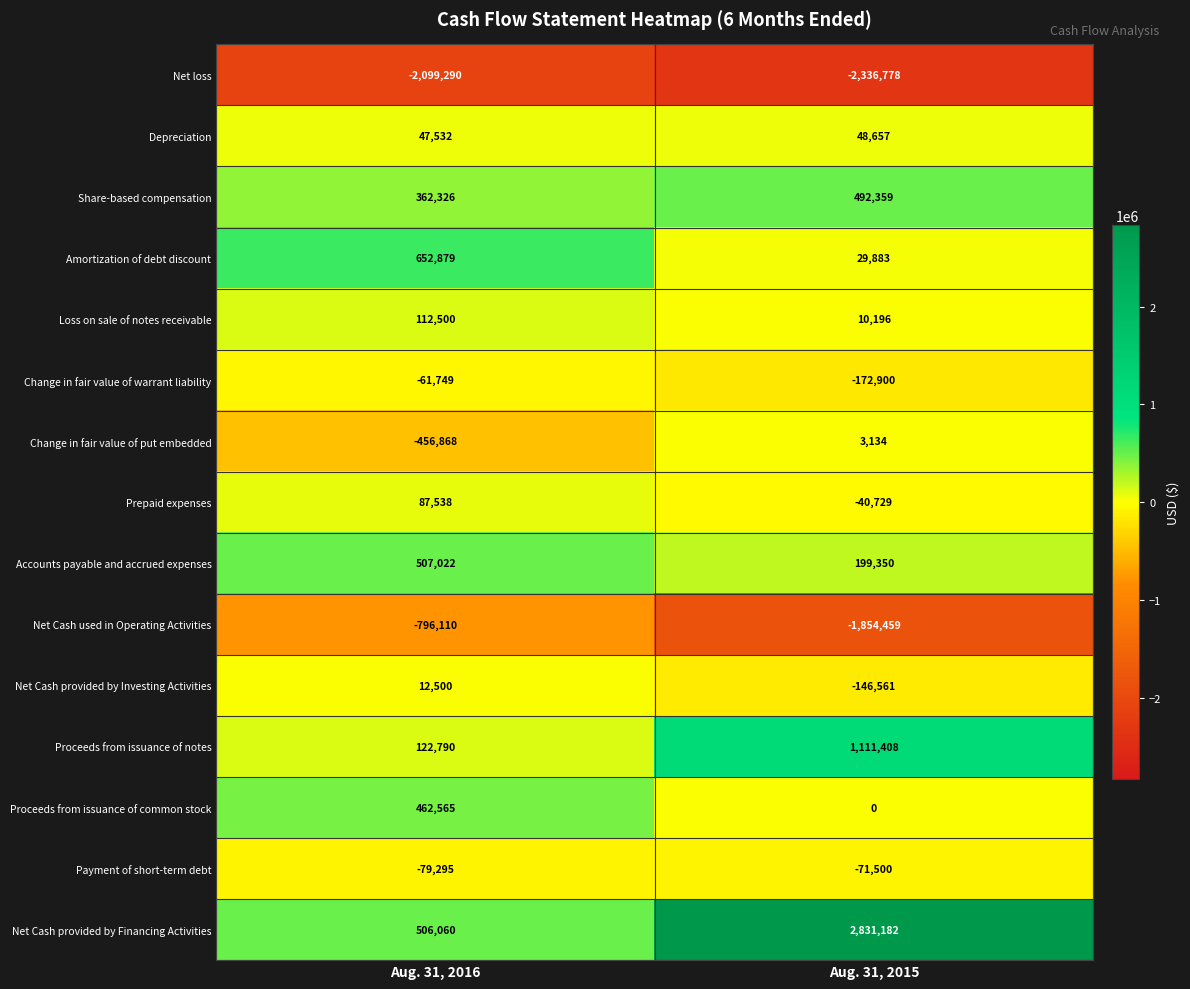

What is the maximum value for Prepaid expenses?

87538